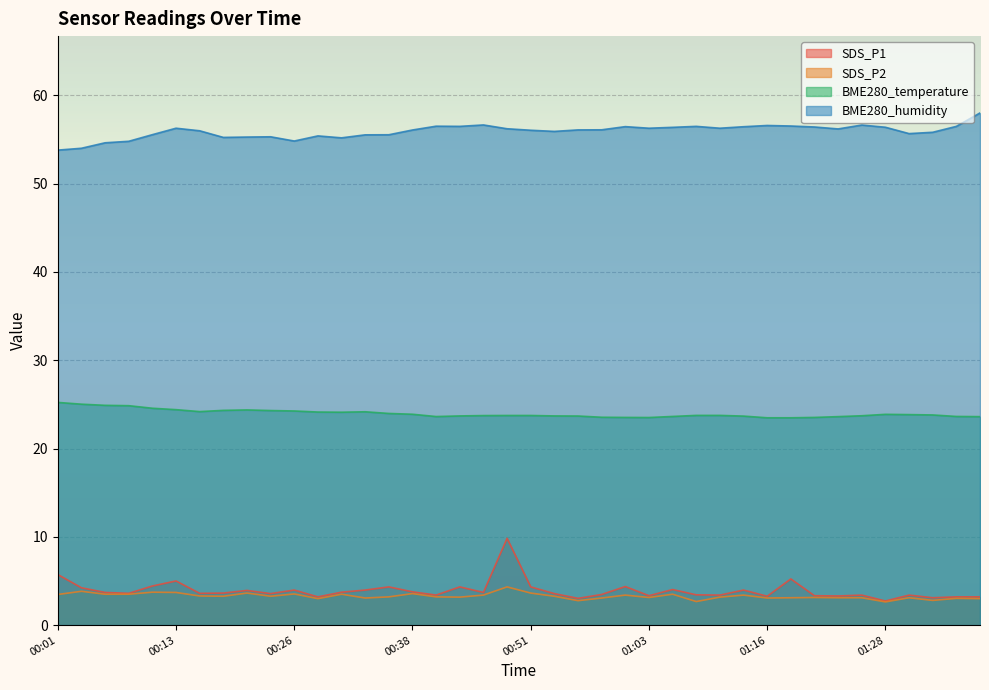

What are all the series names shown in the legend?

SDS_P1, SDS_P2, BME280_temperature, BME280_humidity